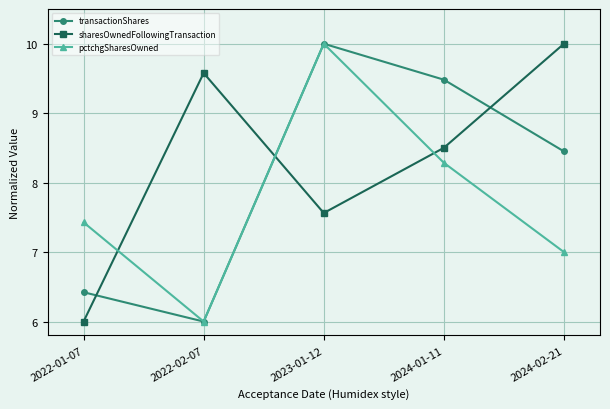

What is the difference between the maximum and second lowest values in the transactionShares series?

3.6